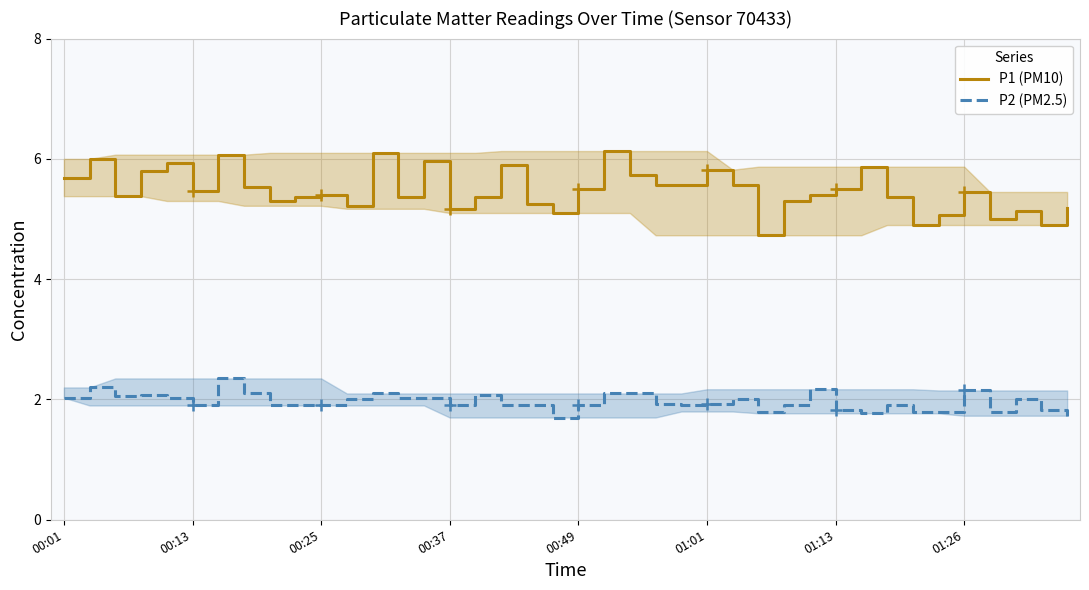

How many distinct data groups are displayed?

2